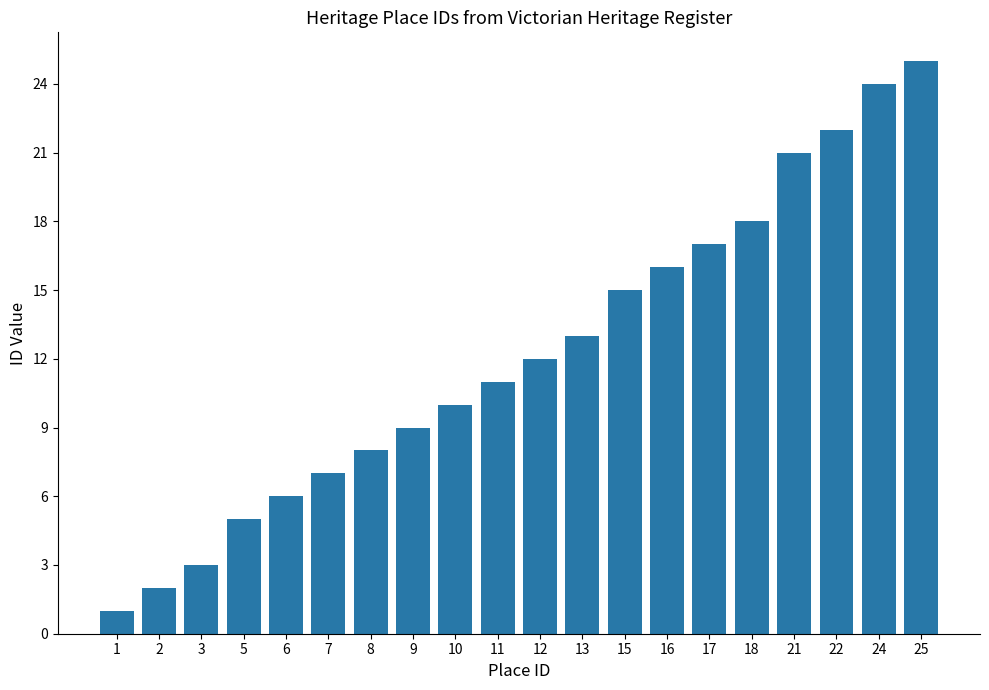

How many series are shown in this chart?

1